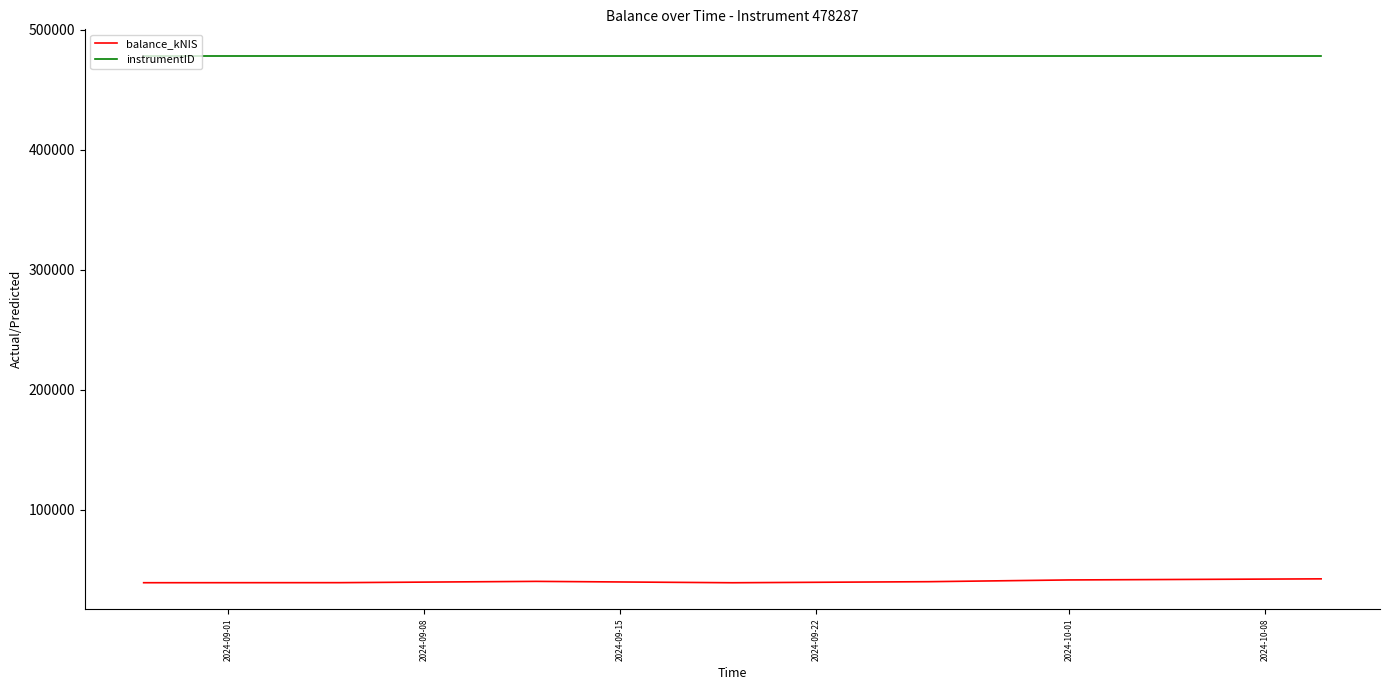

Which series has the largest total across all categories?

instrumentID